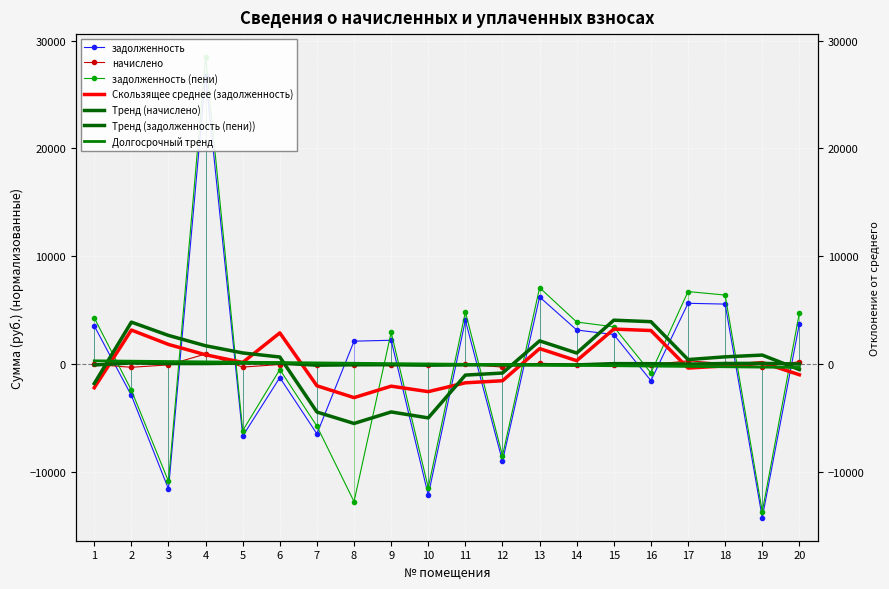

Is this an area chart (filled region under the line)?

No